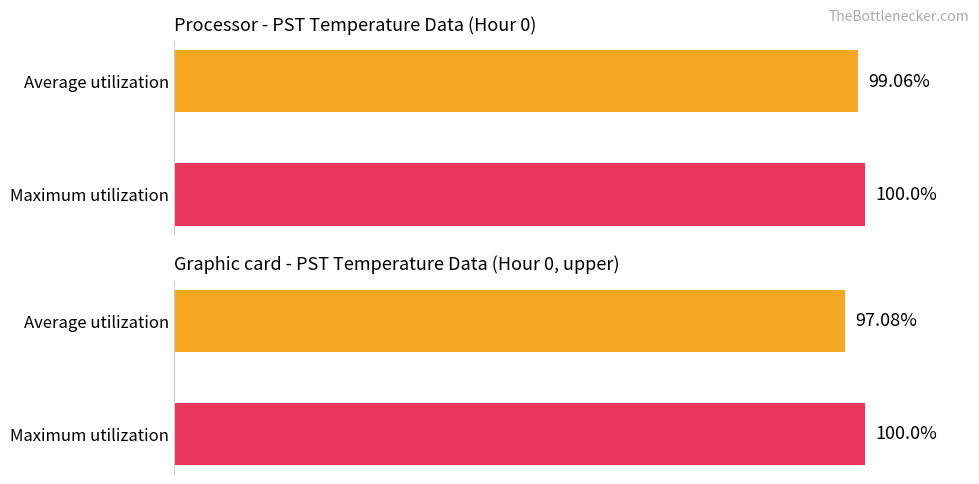

Between Average utilization and Maximum utilization, which is larger?

Maximum utilization